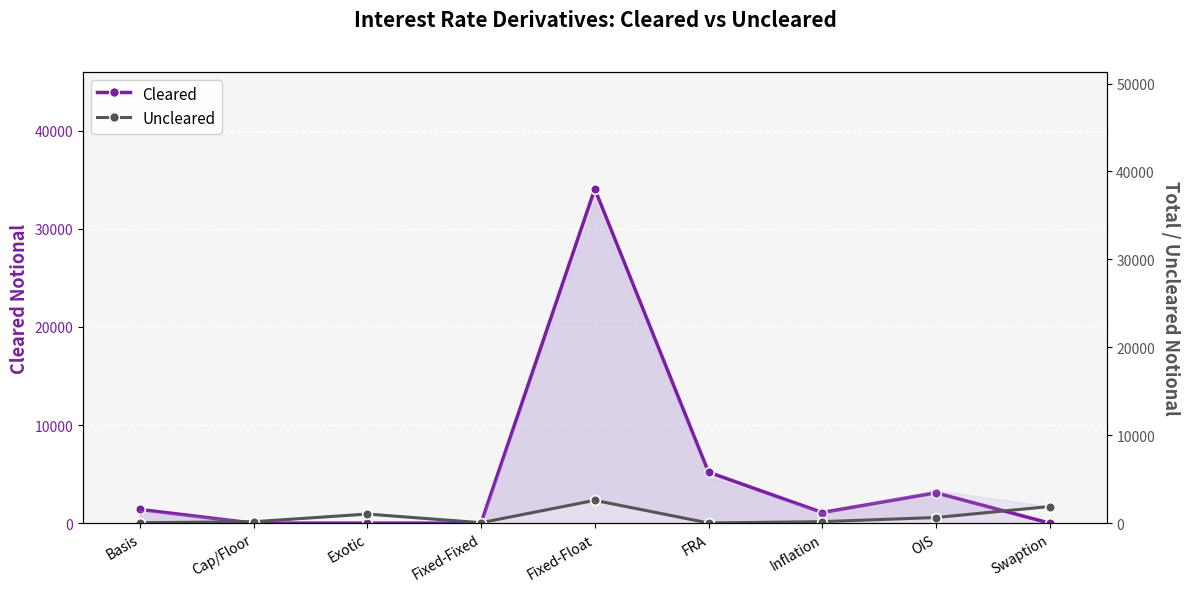

True or false: Uncleared and Cleared intersect in this chart.

True